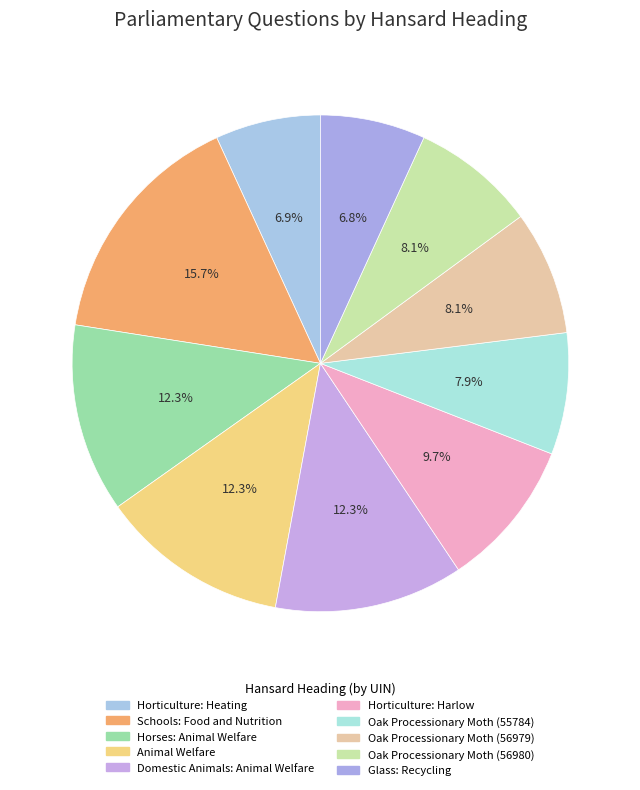

Which slice is the largest?

Schools: Food and Nutrition